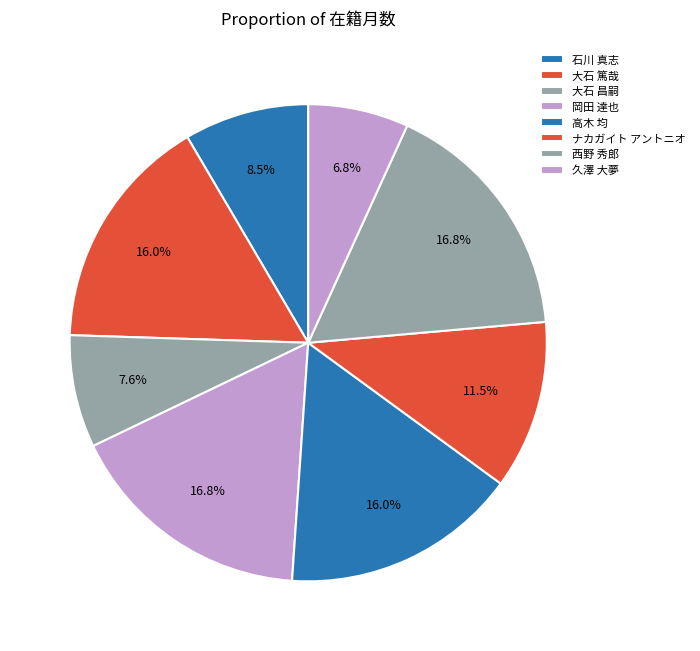

Is 西野 秀郎 the majority of the pie?

No